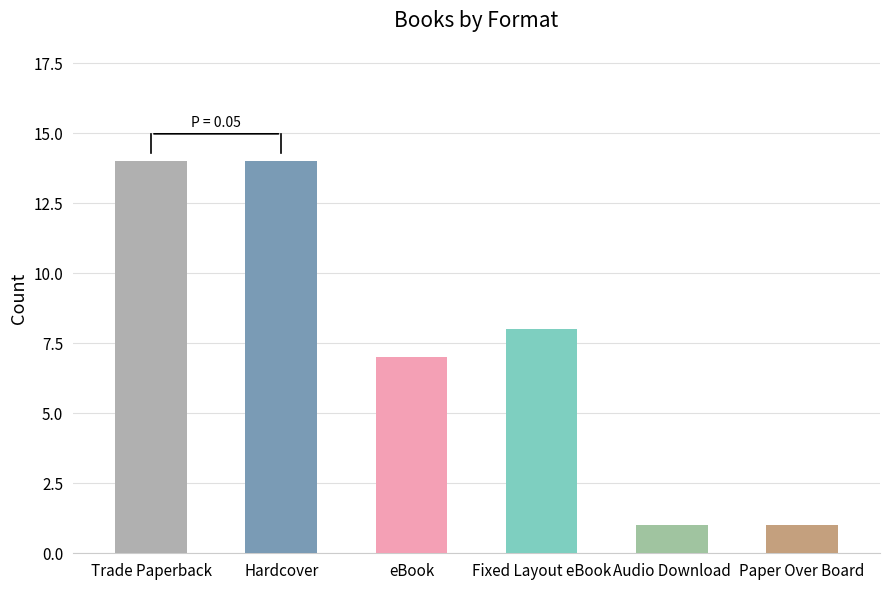

What is the sum of the values at Audio Download and Paper Over Board?

2